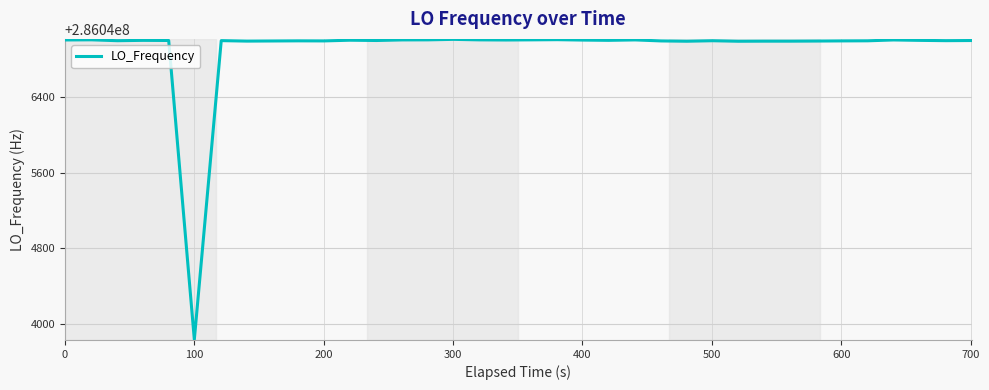

What is the difference between the maximum and minimum values?

3184.8